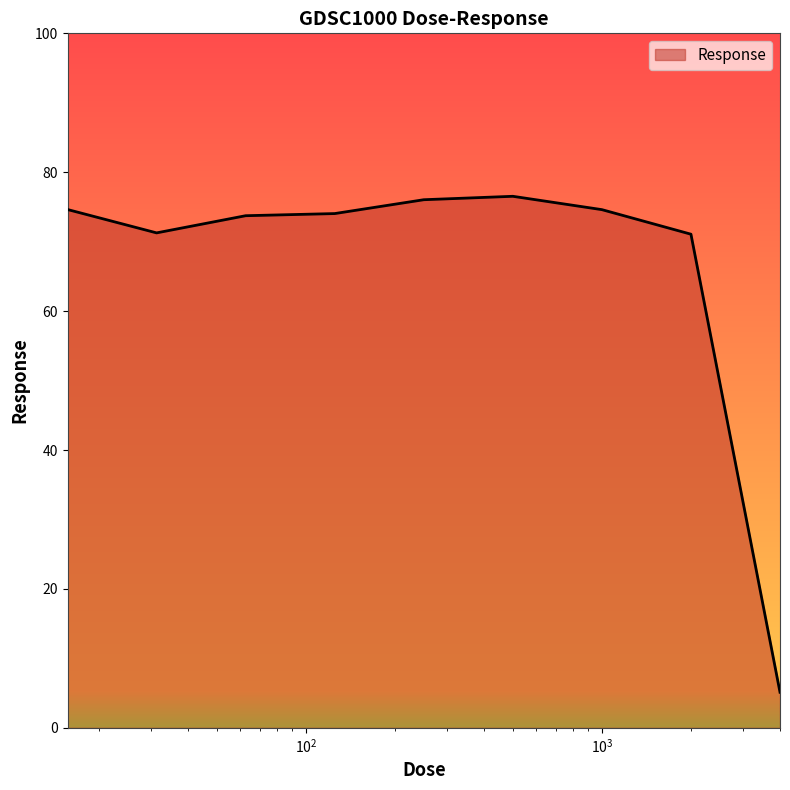

What is the difference between the maximum and minimum values?

71.4